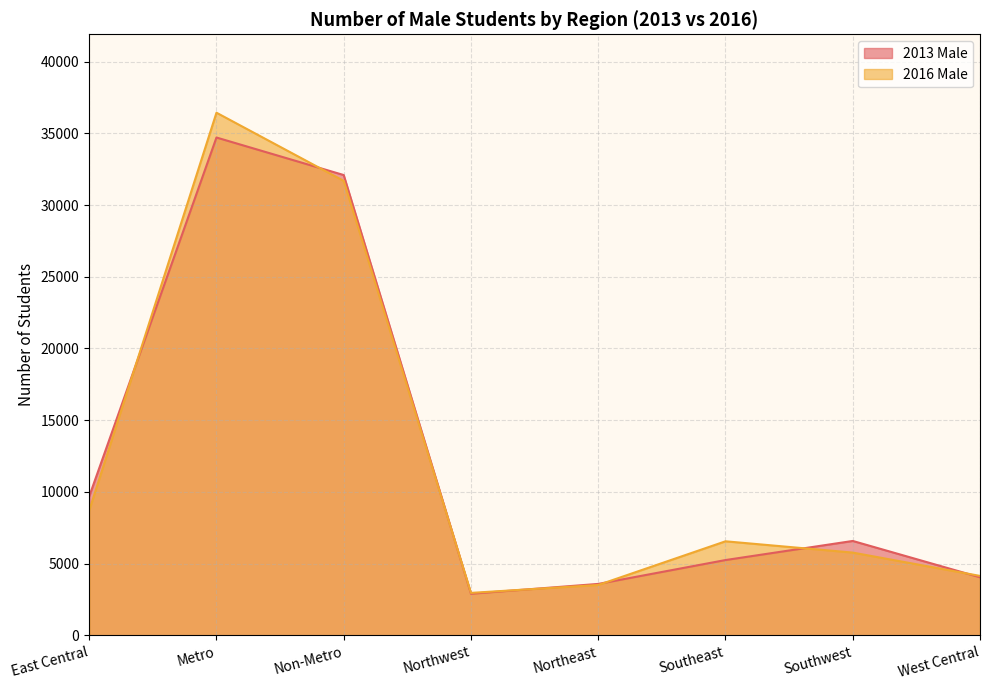

Rank the series by their average value, from highest to lowest.

2016 Male, 2013 Male